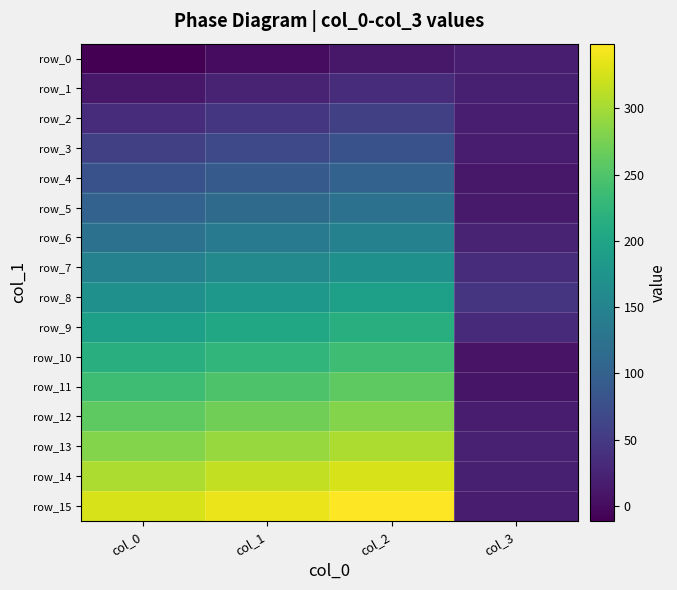

At col_1, list the series in order from smallest to largest.

row_0, row_1, row_2, row_3, row_4, row_5, row_6, row_7, row_8, row_9, row_10, row_11, row_12, row_13, row_14, row_15